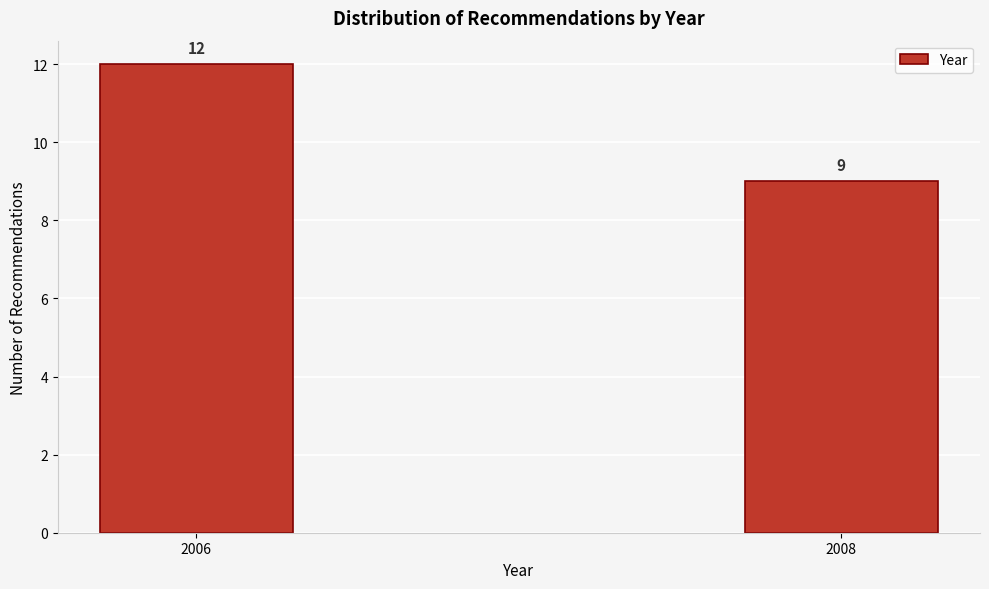

Reading left to right, list all the values displayed in this chart.

2006=12	2008=9